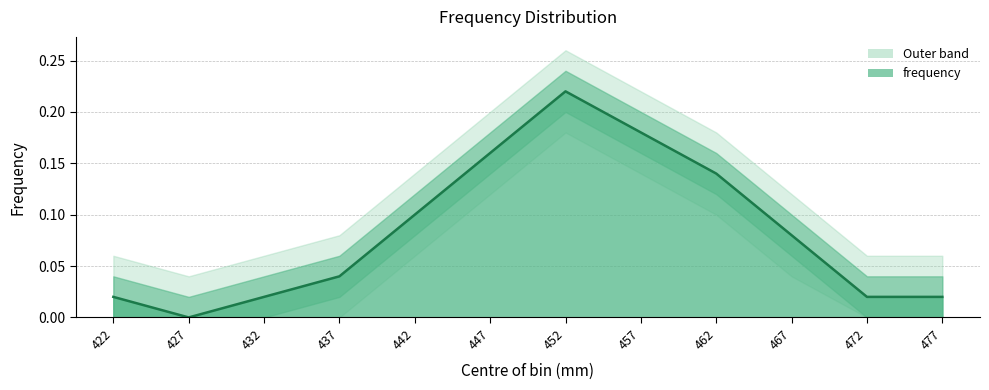

Reading left to right, list all the values displayed in this chart.

0.0	0.0	0.0	0.0	0.1	0.2	0.2	0.2	0.1	0.1	0.0	0.0